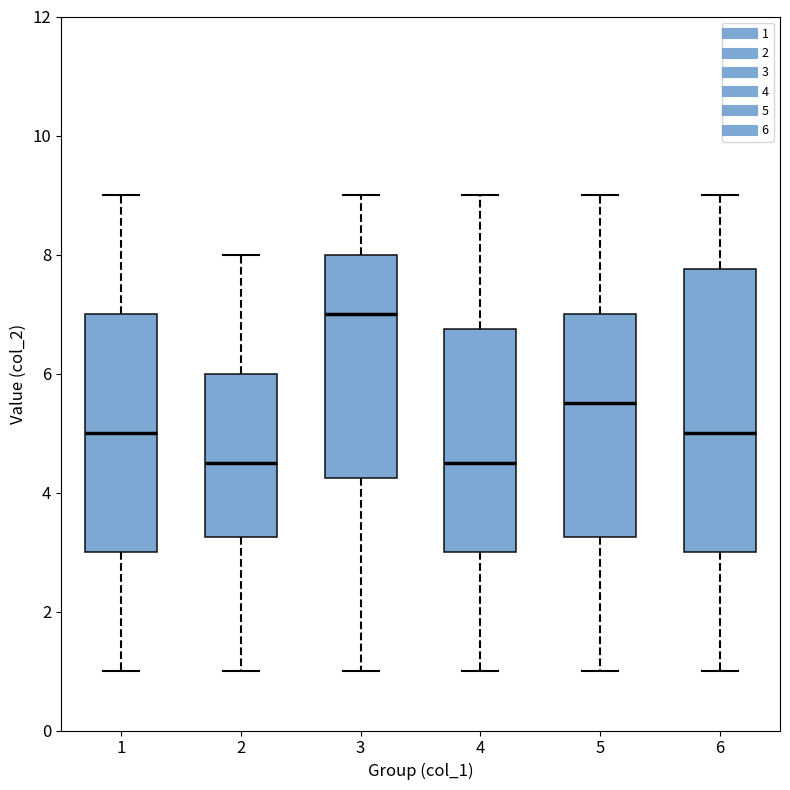

Reading left to right, transcribe this box plot: for each box, give where its median line is, the range the box spans, and where its two whiskers end, as read against the y-axis. The values are not printed on the chart, so give them approximately, as read against the axis.

1: median 5.0, box 3.0 to 7.0, whiskers 1.0 to 9.0
2: median 4.6, box 3.2 to 6.0, whiskers 1.0 to 8.0
3: median 7.0, box 4.2 to 8.0, whiskers 1.0 to 9.0
4: median 4.6, box 3.0 to 6.8, whiskers 1.0 to 9.0
5: median 5.6, box 3.2 to 7.0, whiskers 1.0 to 9.0
6: median 5.0, box 3.0 to 7.8, whiskers 1.0 to 9.0